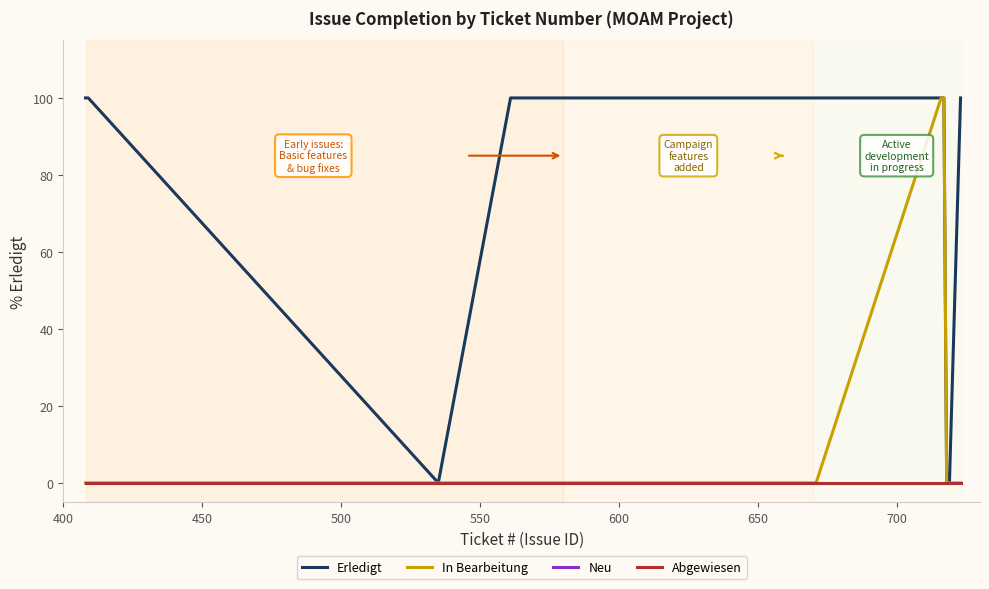

Does the chart have visible grid lines?

No